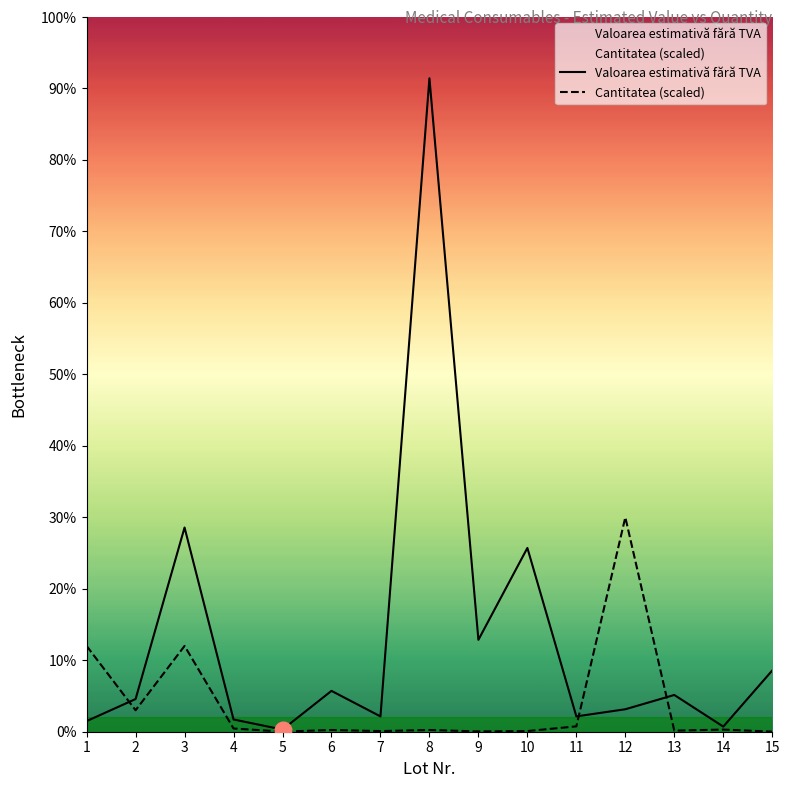

List the series in order of their peak value, lowest first.

Cantitatea (scaled), Valoarea estimativă fără TVA